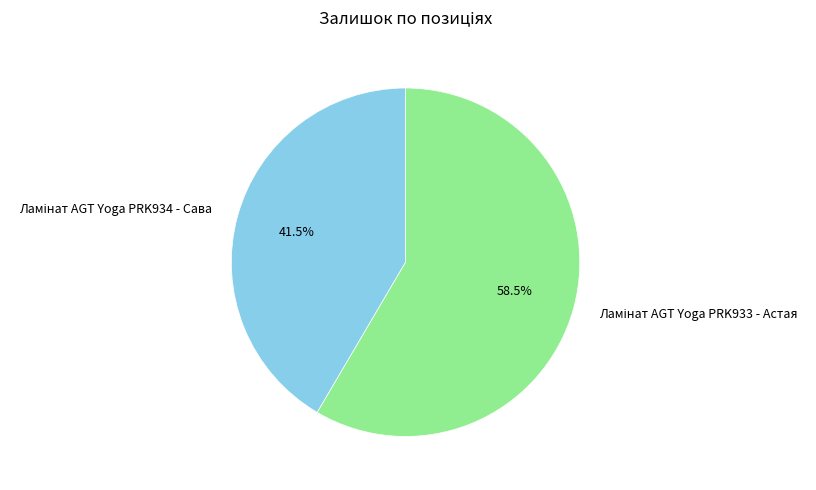

Does any single category account for the majority?

Yes